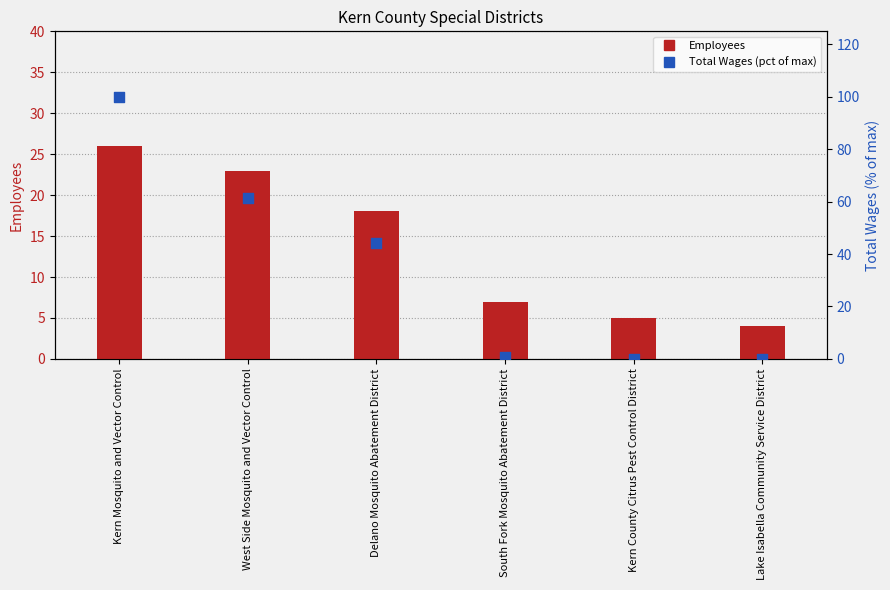

Which series has the largest total across all categories?

Total Wages (pct)